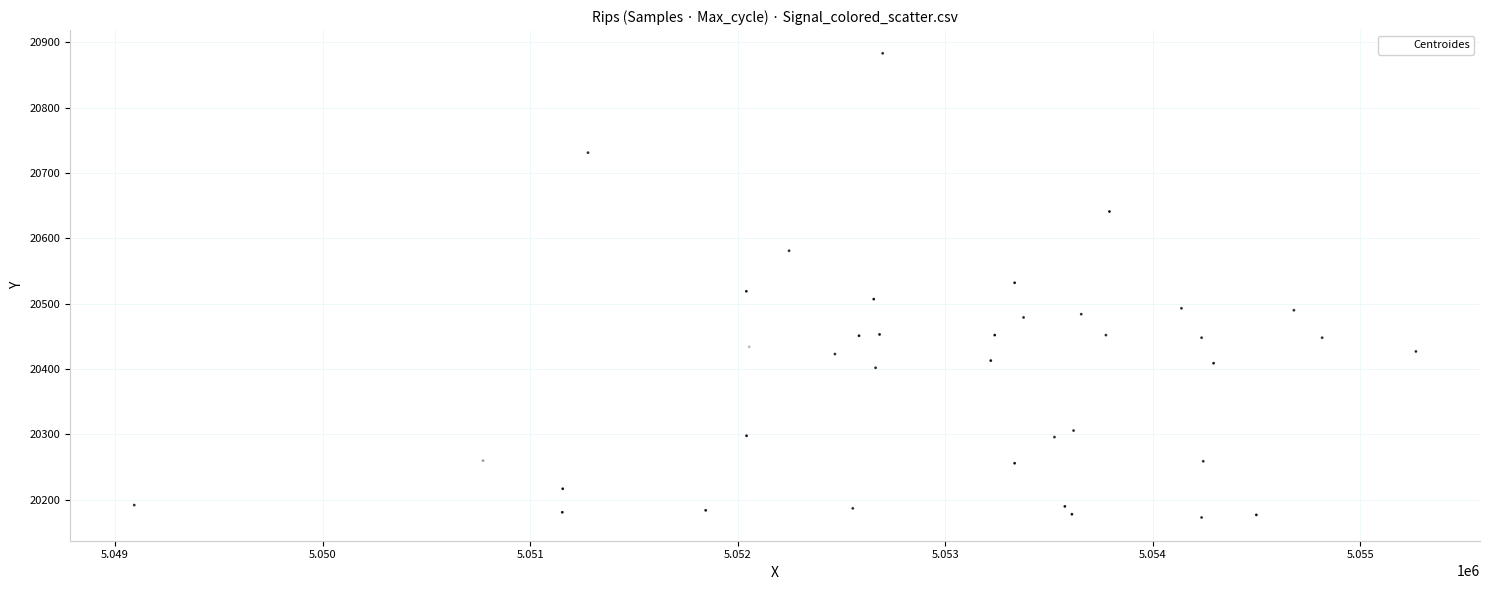

What is the range of Y values (max minus min)?

710